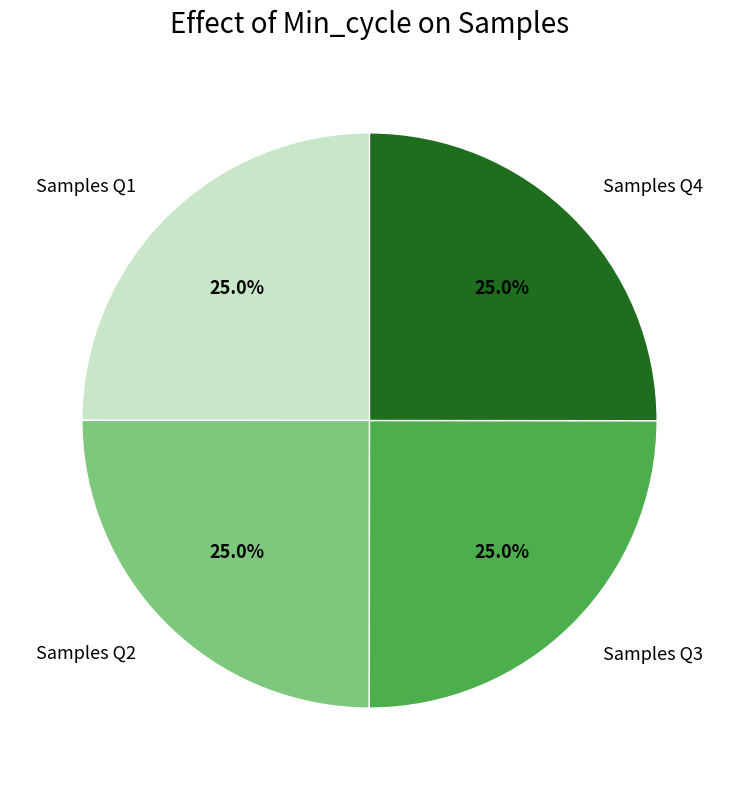

What percentage is NOT represented by Samples Q2?

75.0%